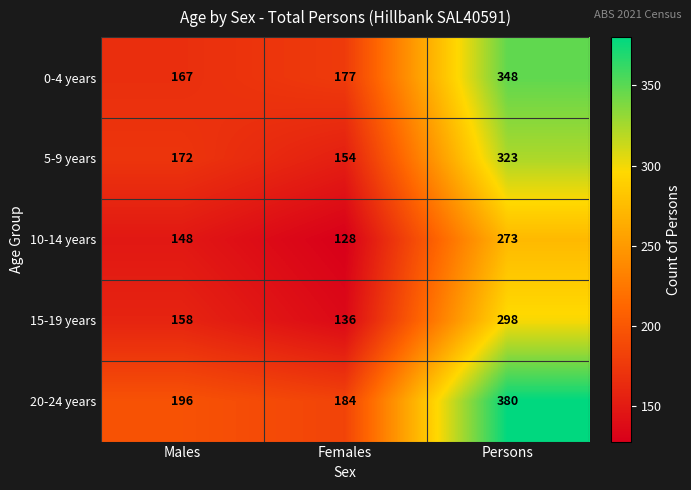

What is the difference between the highest and lowest values at Females?

56